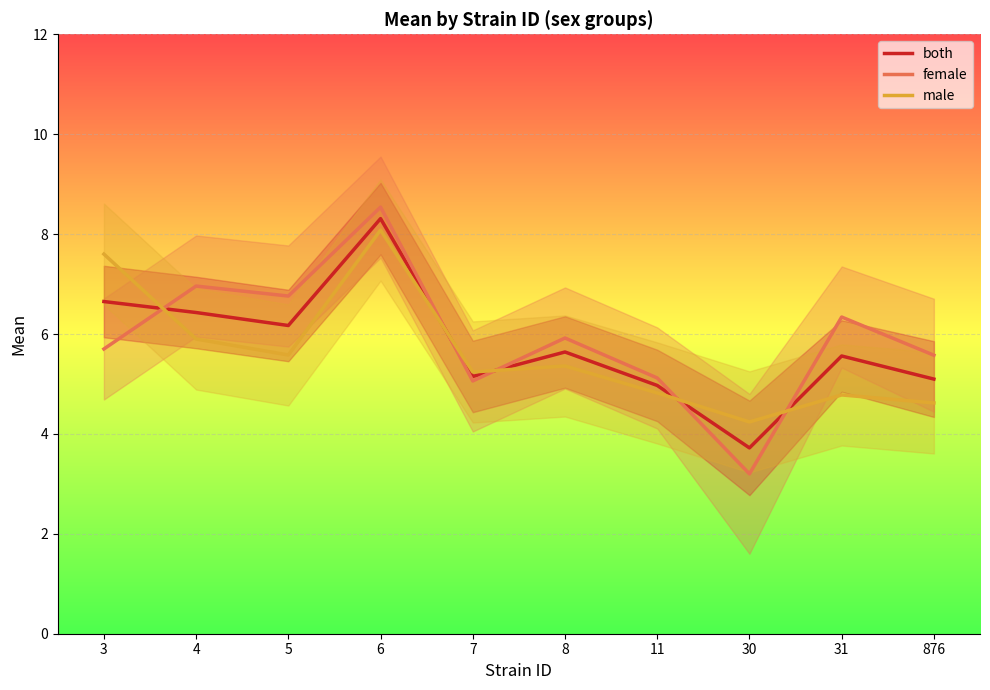

Reading left to right, list all the values displayed in this chart.

both: 3=6.7	4=6.4	5=6.2	6=8.3	7=5.2	8=5.6	11=5.0	30=3.7	31=5.6	876=5.1
female: 3=5.7	4=7.0	5=6.8	6=8.5	7=5.1	8=5.9	11=5.1	30=3.2	31=6.3	876=5.6
male: 3=7.6	4=5.9	5=5.6	6=8.1	7=5.2	8=5.4	11=4.8	30=4.2	31=4.8	876=4.6